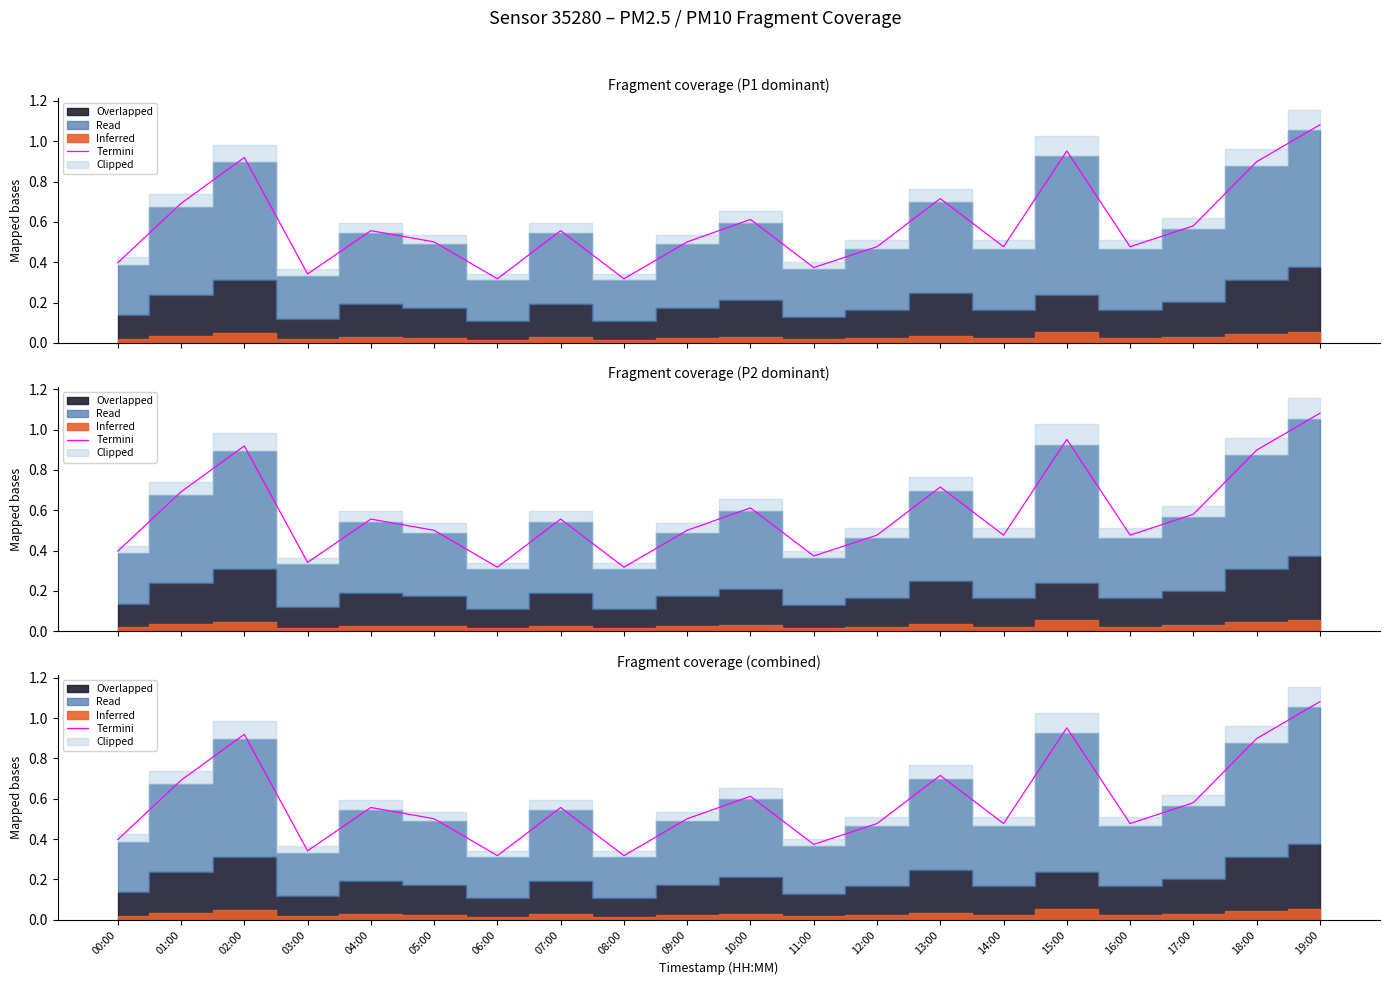

Reading left to right, extract all data points from this chart.

00:00=0.4	01:00=0.7	02:00=0.9	03:00=0.3	04:00=0.6	05:00=0.5	06:00=0.3	07:00=0.6	08:00=0.3	09:00=0.5	10:00=0.6	11:00=0.4	12:00=0.5	13:00=0.7	14:00=0.5	15:00=1.0	16:00=0.5	17:00=0.6	18:00=0.9	19:00=1.1